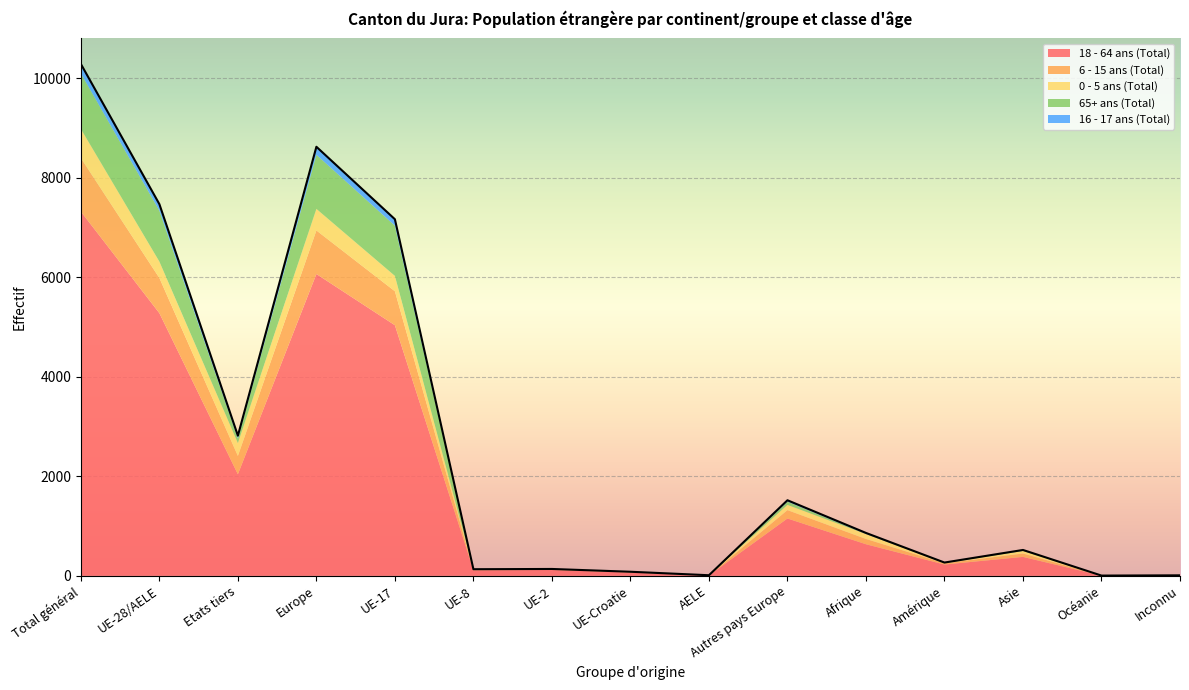

True or false: 0 - 5 ans (Total) and 16 - 17 ans (Total) cross at least once.

True